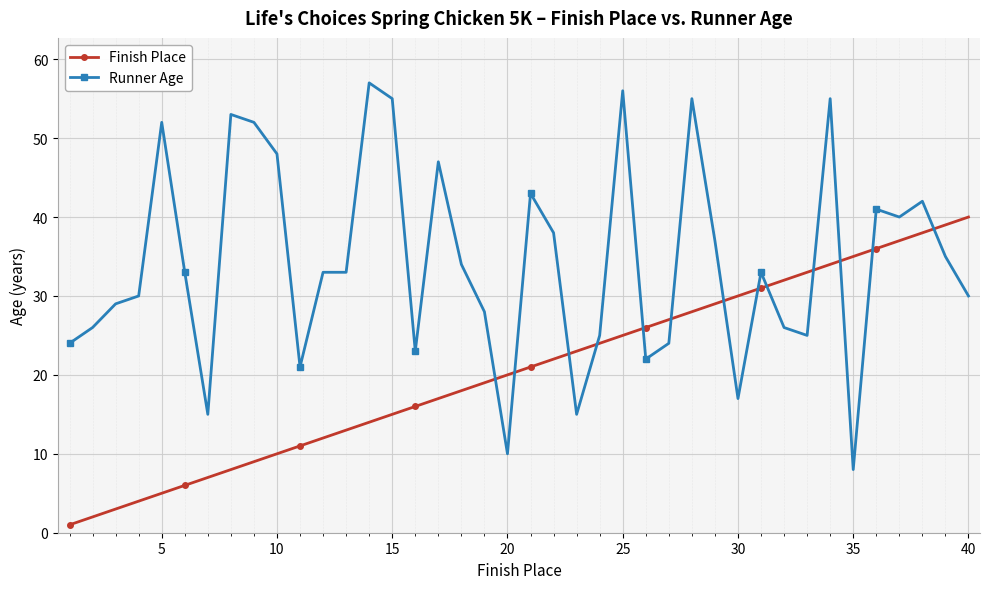

True or false: Runner Age has more than 1 interior local peaks.

True